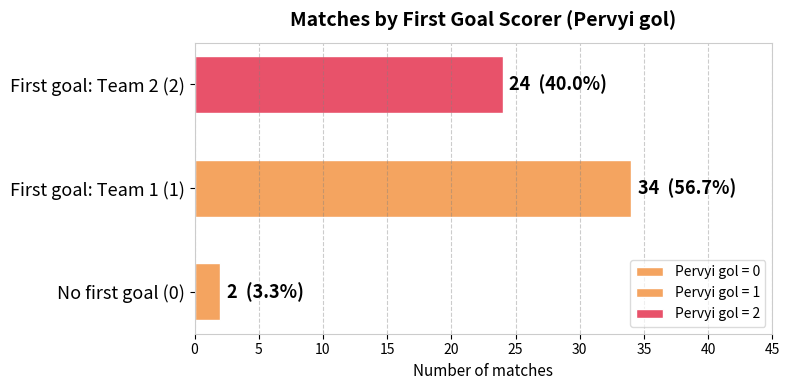

List the labels in order of value, largest first.

First goal: Team 1 (1), First goal: Team 2 (2), No first goal (0)